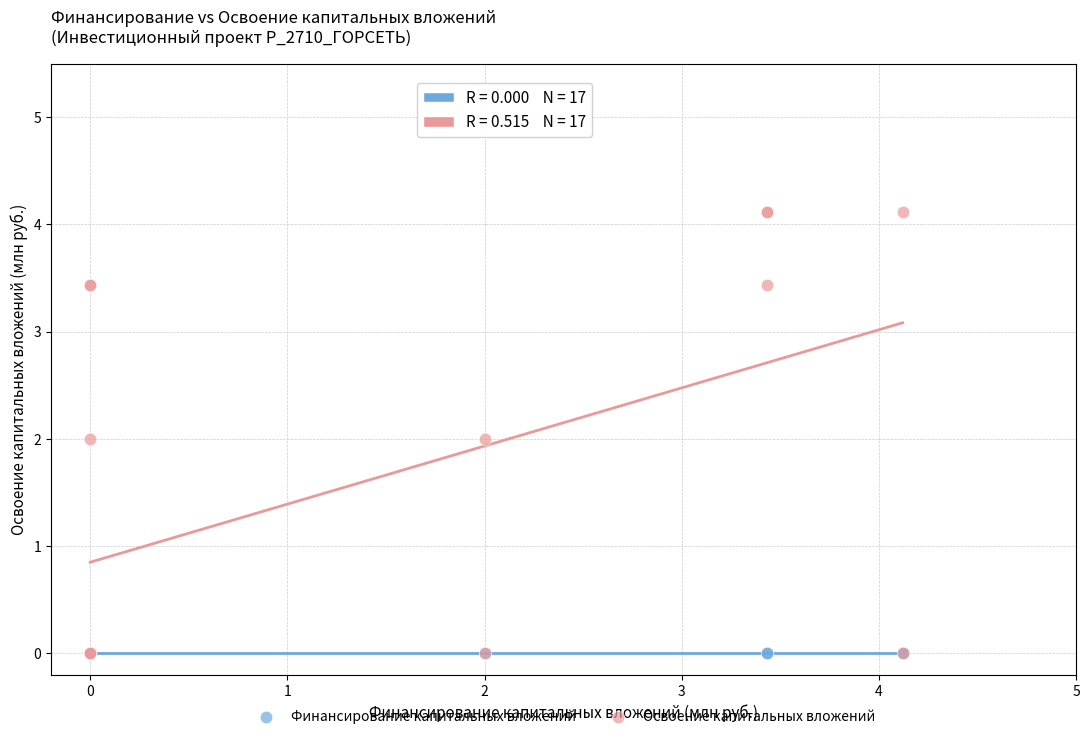

Which series reaches the maximum Y coordinate?

Освоение капитальных вложений